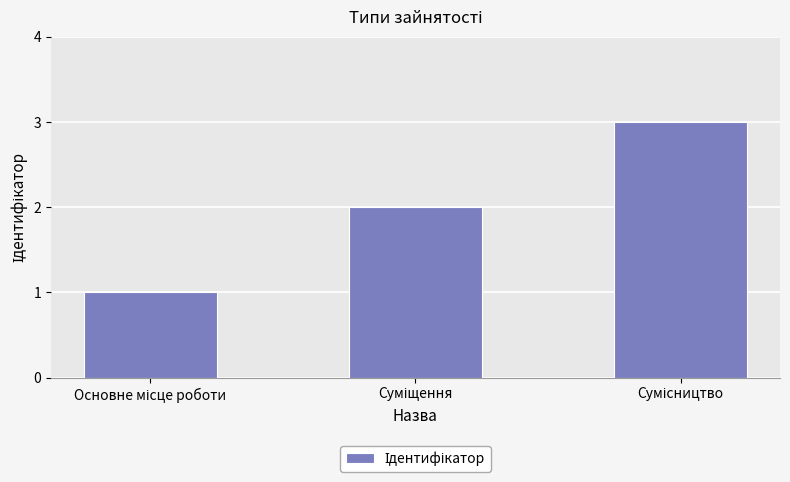

Are the bars grouped side by side (vs. stacked)?

No